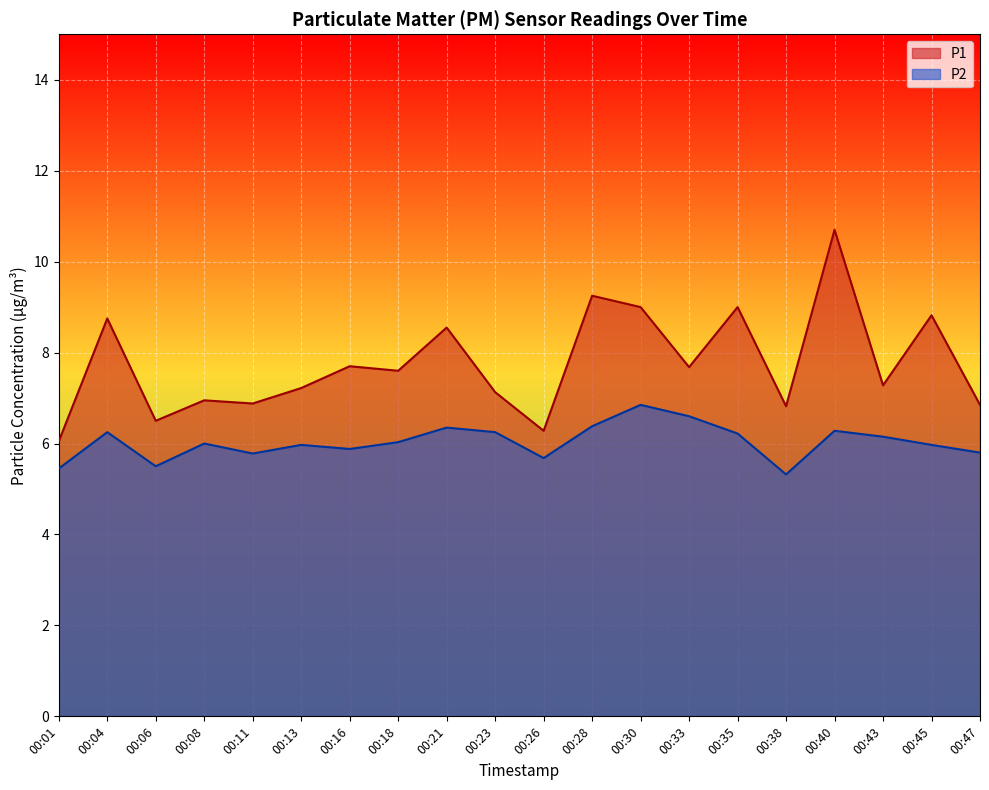

At 00:40, list the series in order from largest to smallest.

P1, P2